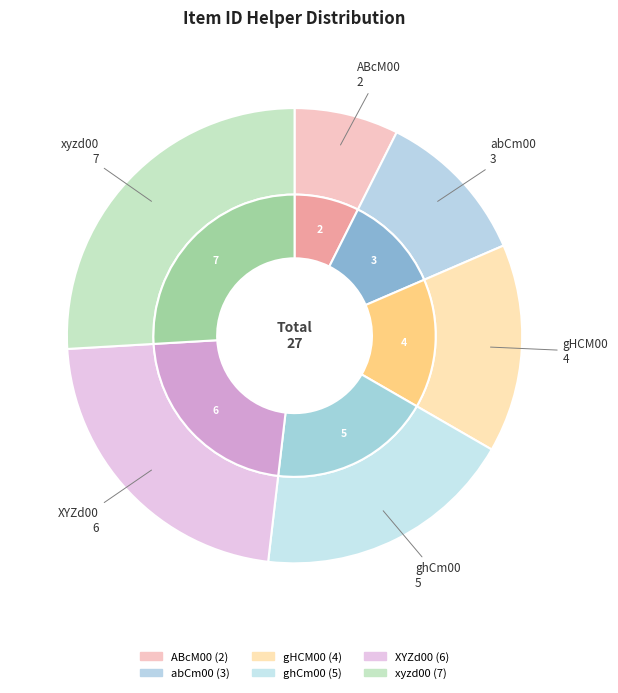

How many slices are in this pie chart?

6